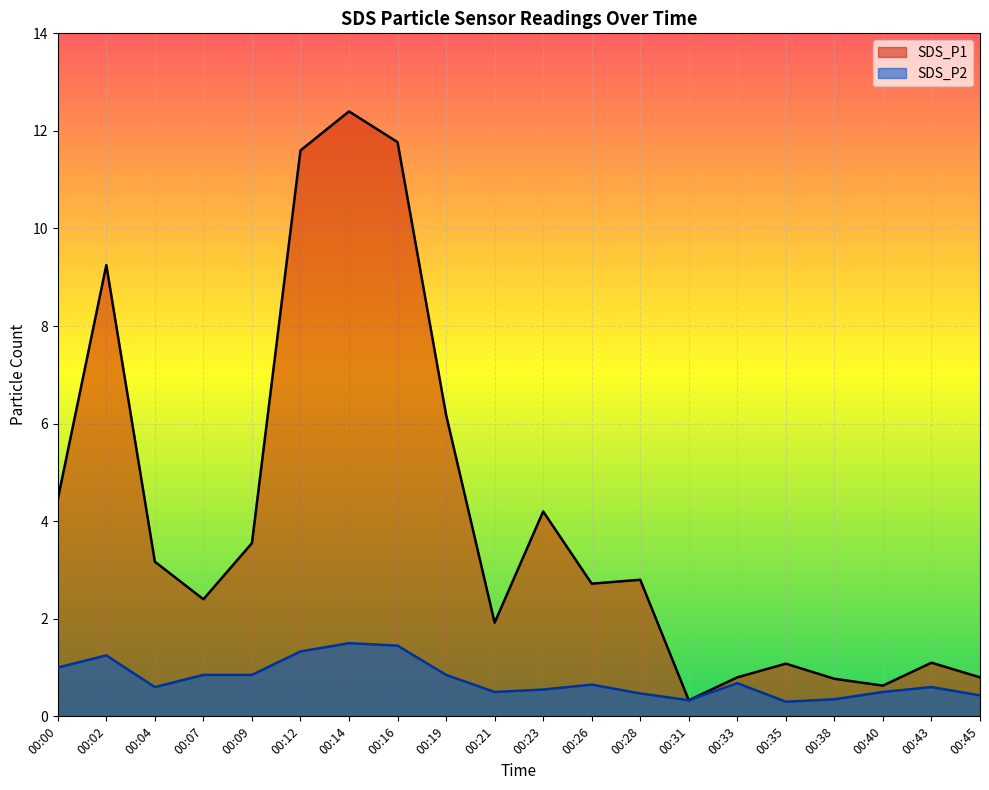

True or false: SDS_P1 has a value of 6.2 at 00:19.

True